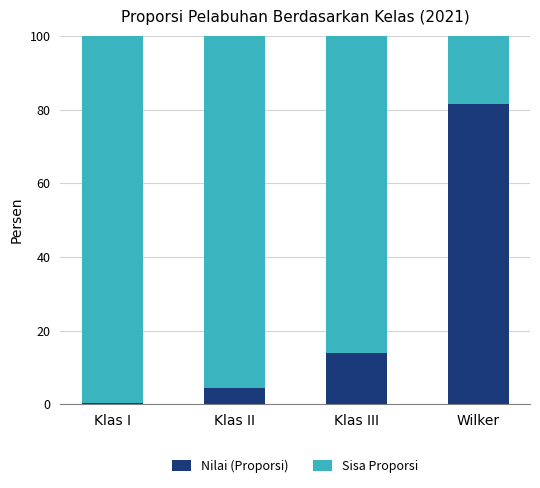

List the labels in order of Nilai (Proporsi) value, smallest first.

Klas I, Klas II, Klas III, Wilker